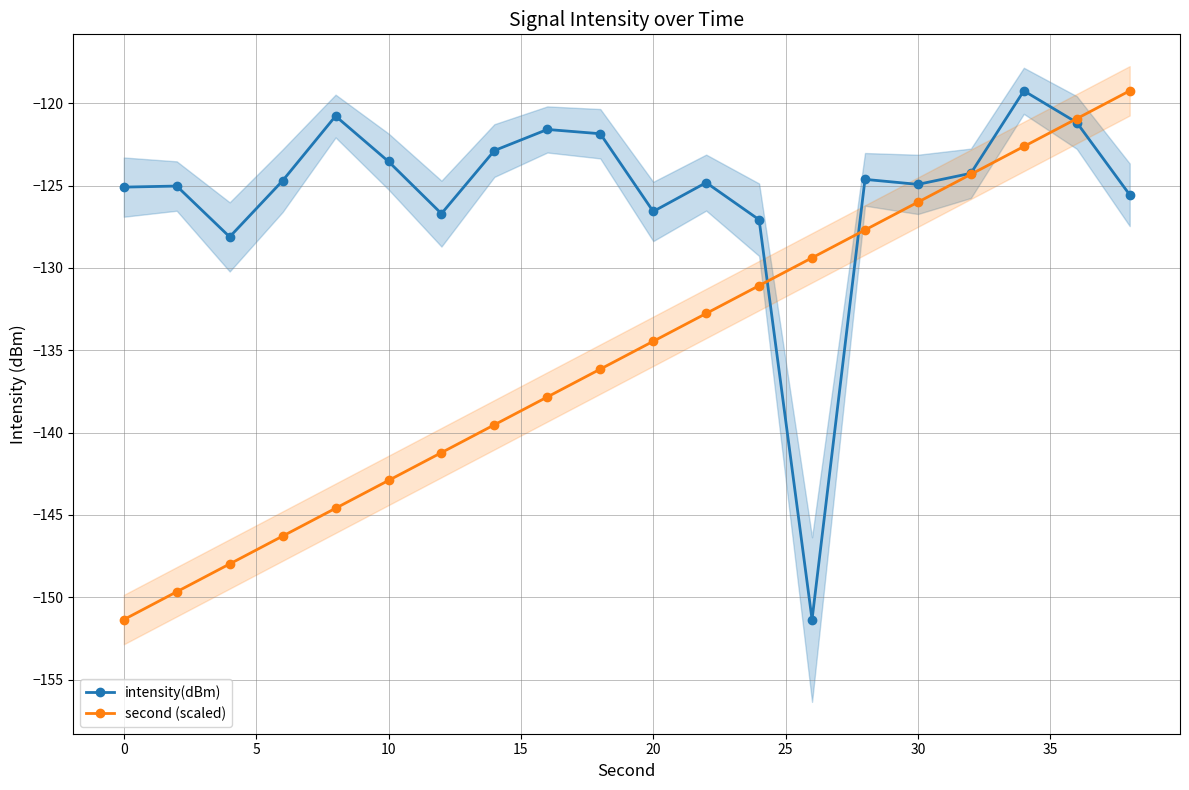

What is the average value of the second (scaled) series?

-135.3